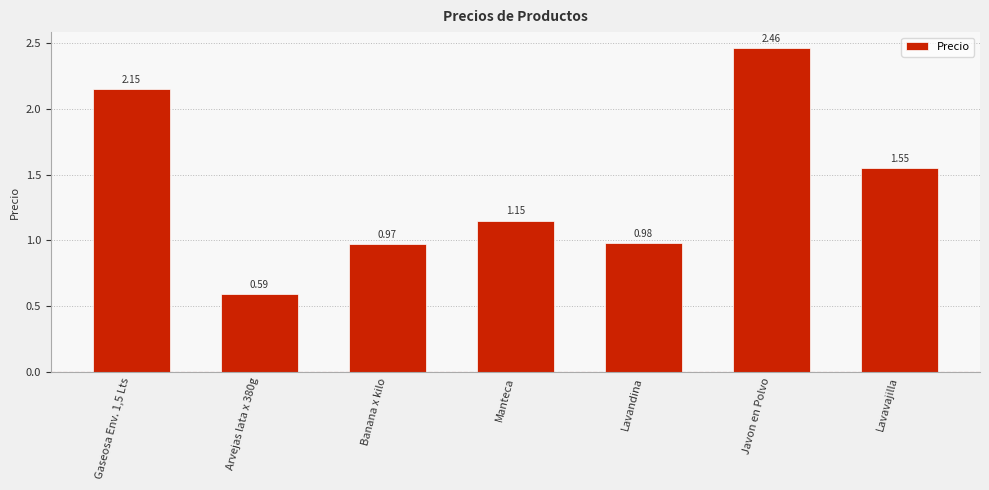

Approximately how many times larger is the value at Manteca compared to Lavavajilla?

0.7